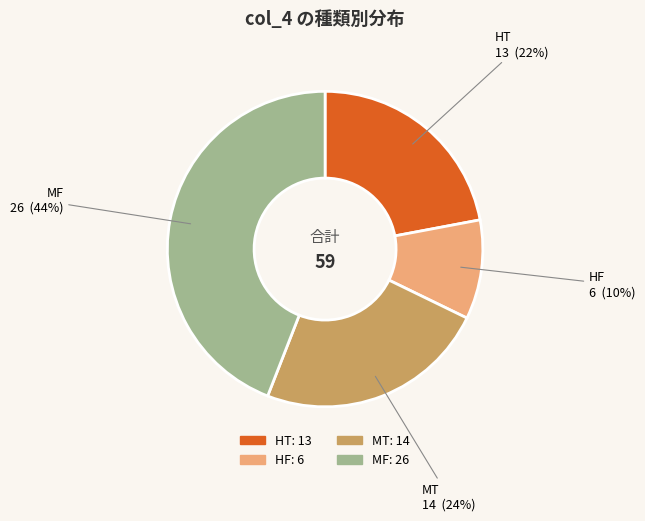

How many slices are in this pie chart?

4